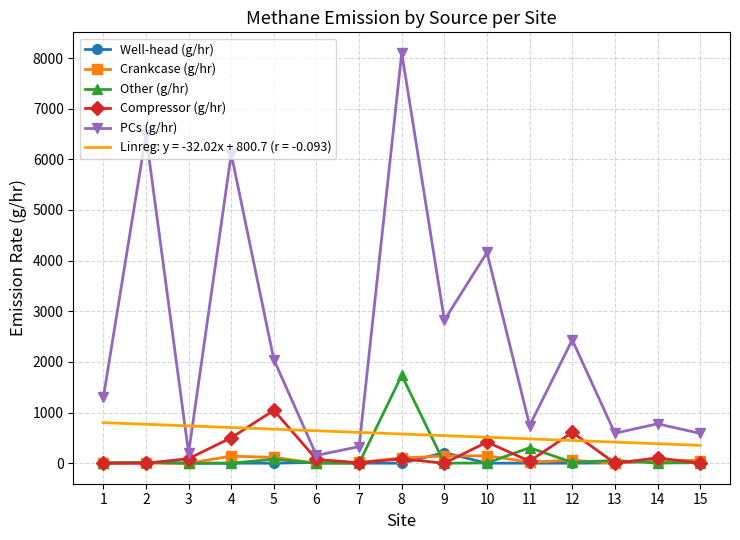

What is the difference between the highest and lowest values at 1?

1298.0